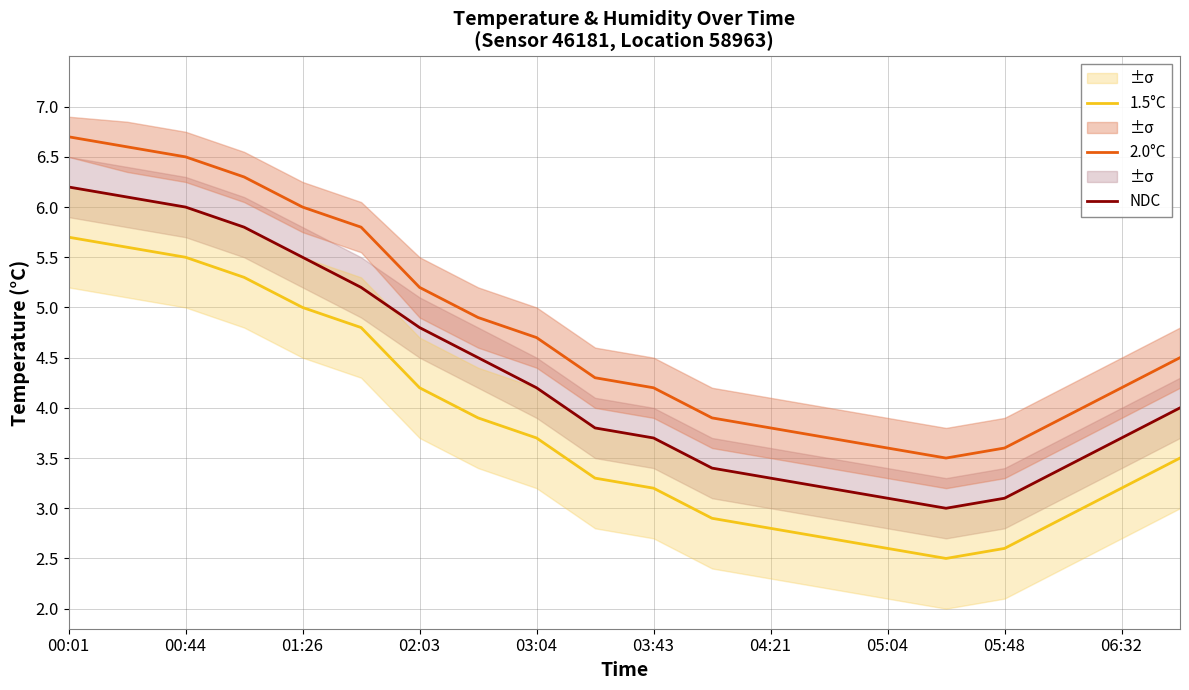

True or false: NDC and 1.5°C cross at least once.

False